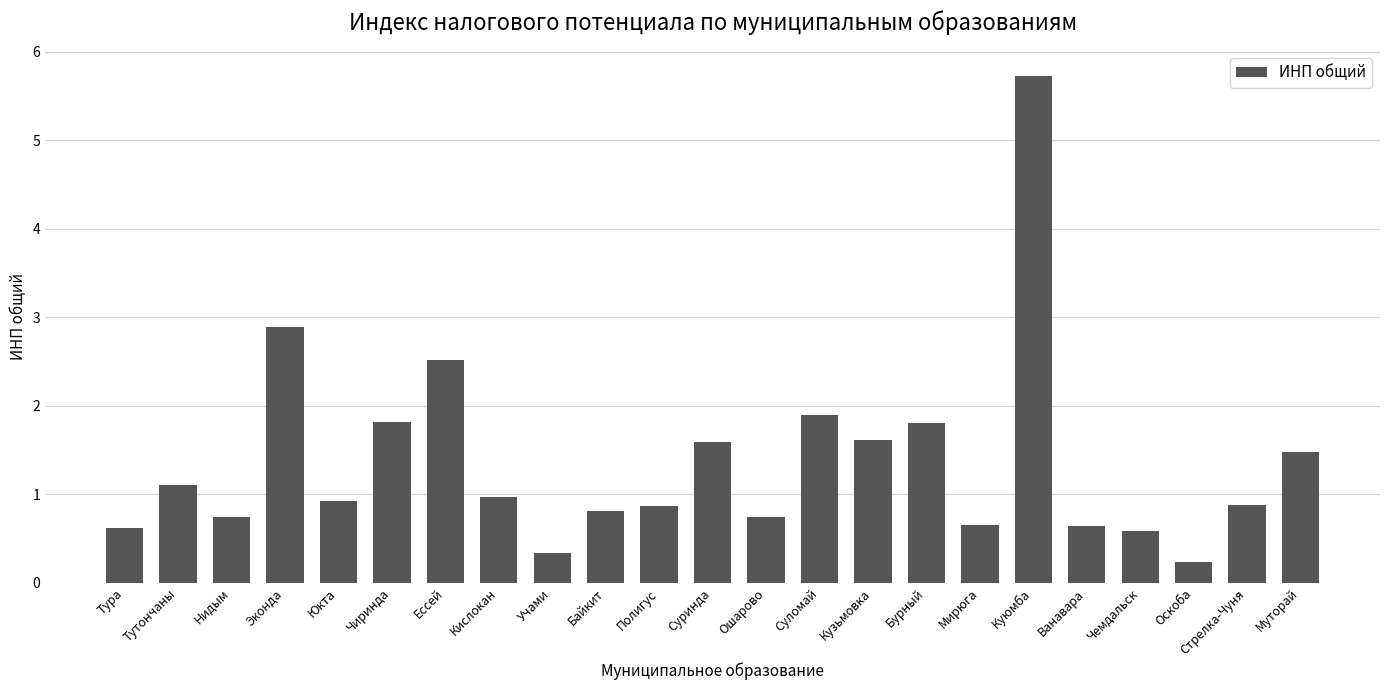

What is the greatest value displayed?

5.7